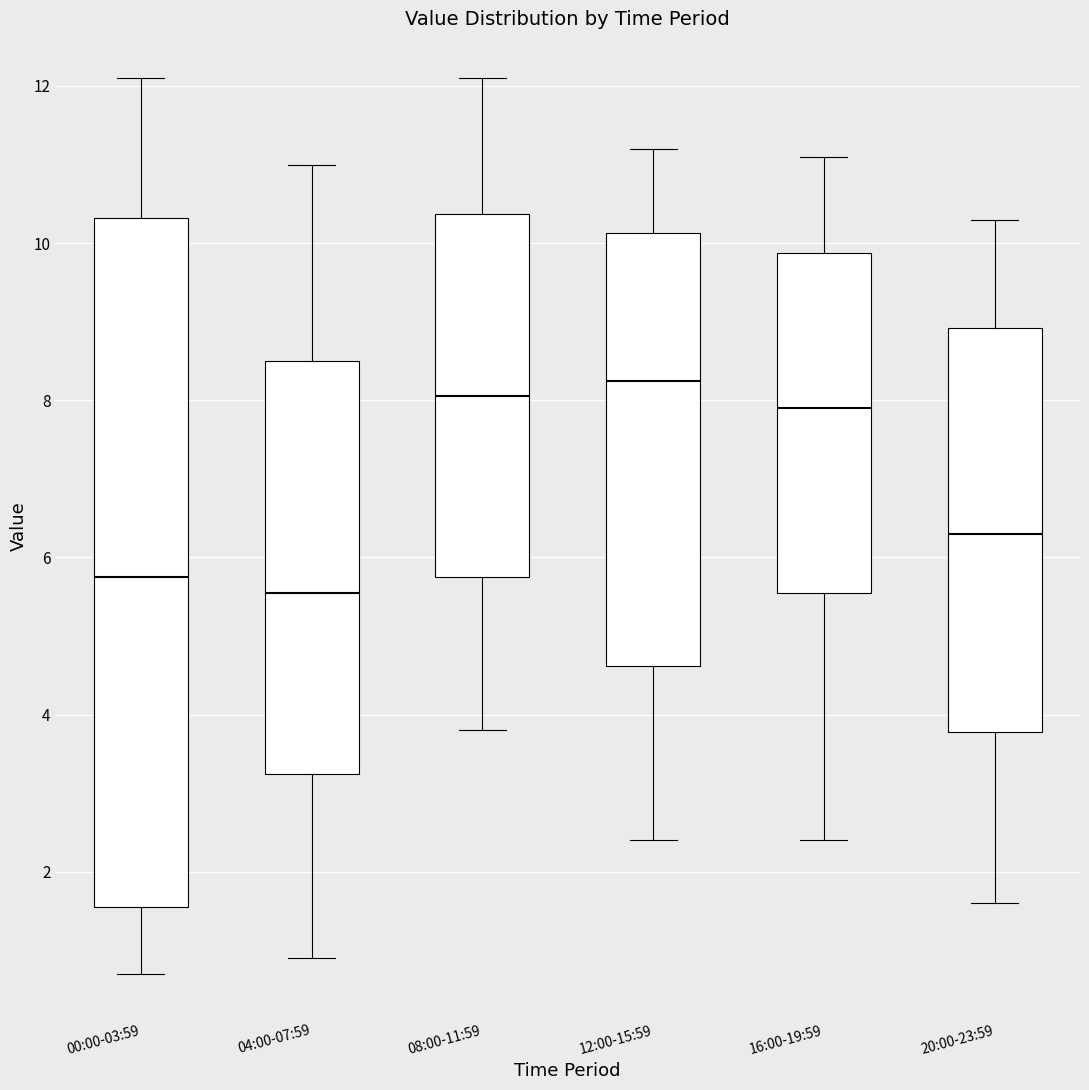

Which box has the lowest median line?

04:00-07:59